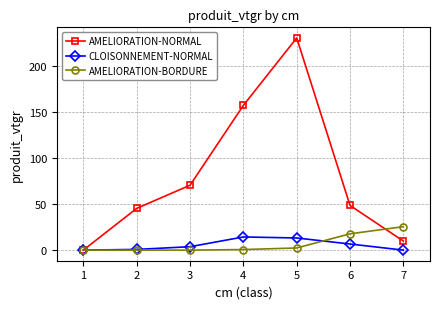

What is the sum of all CLOISONNEMENT-NORMAL values?

38.6